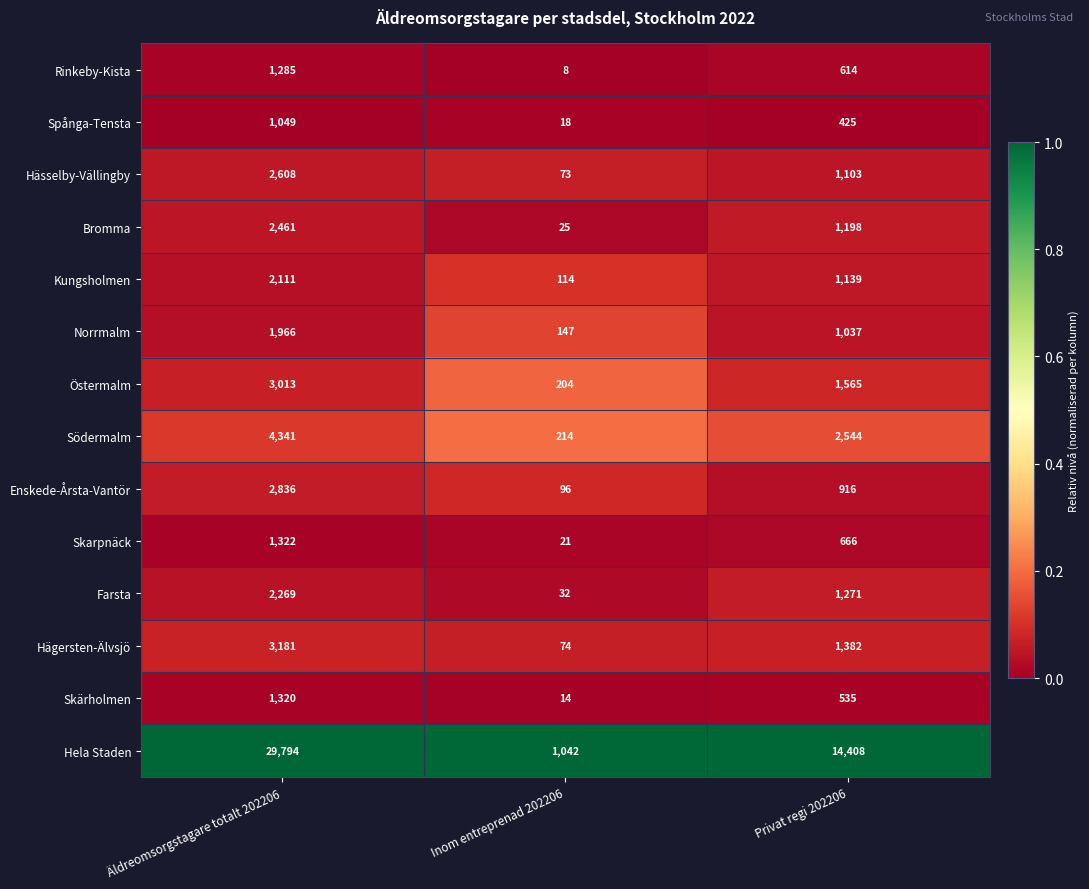

Which series changed the most between Äldreomsorgstagare totalt 202206 and Inom entreprenad 202206?

Hela Staden